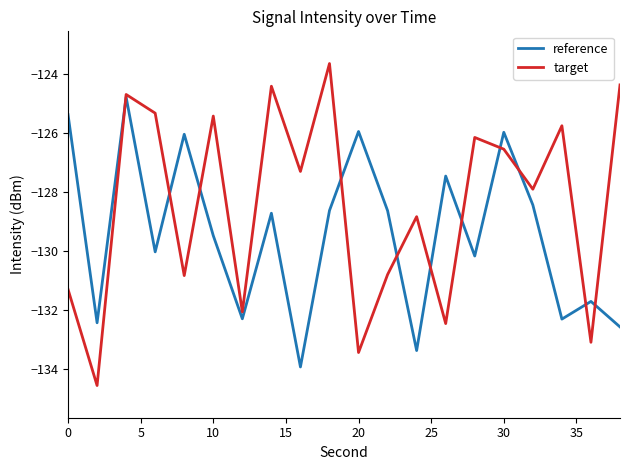

Which series has the largest total across all categories?

target